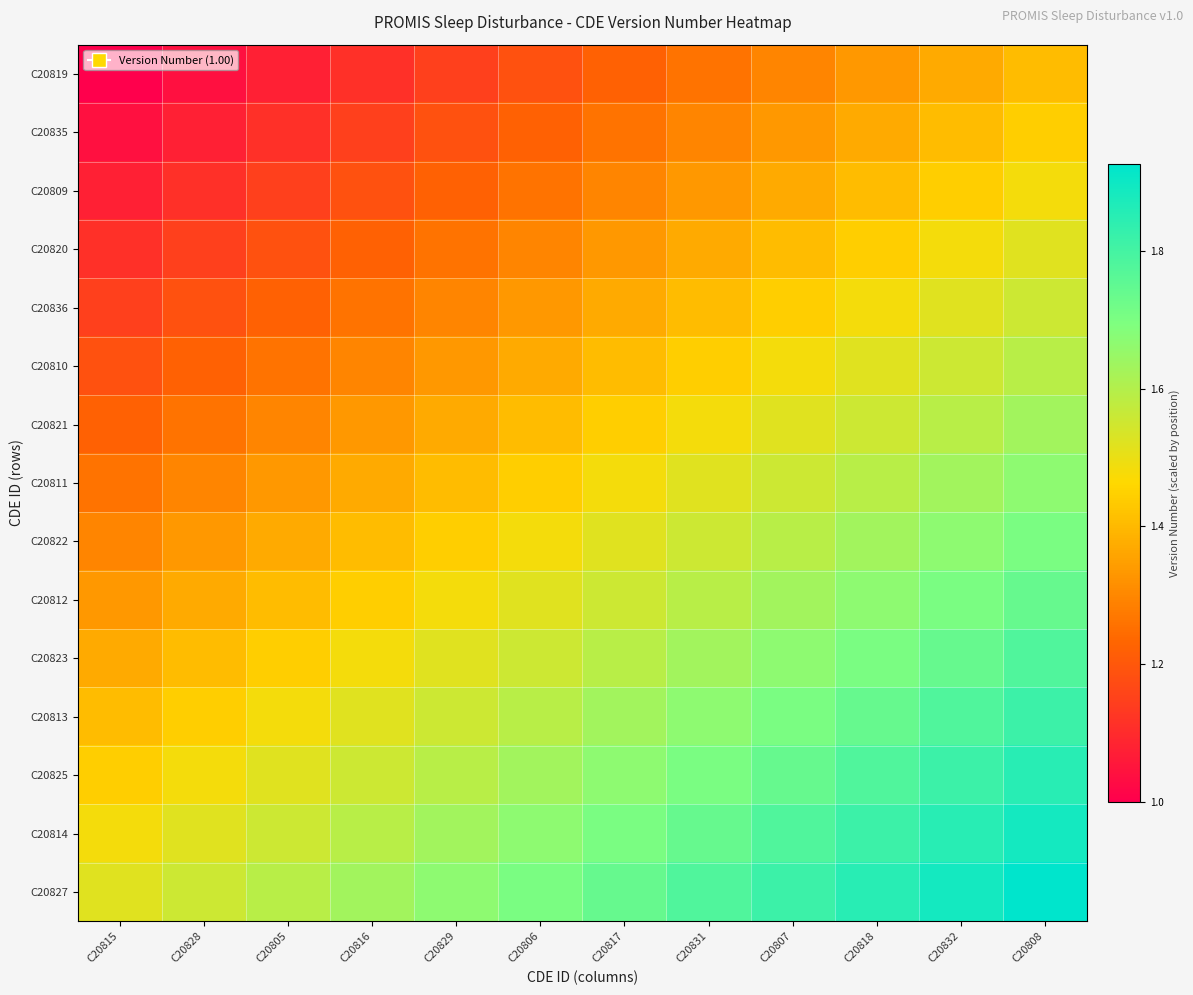

Reading right to left, what are all the values shown in this chart?

C20819: C20808=1.4	C20832=1.4	C20818=1.3	C20807=1.3	C20831=1.3	C20817=1.2	C20806=1.2	C20829=1.1	C20816=1.1	C20805=1.1	C20828=1.0	C20815=1.0
C20835: C20808=1.4	C20832=1.4	C20818=1.4	C20807=1.3	C20831=1.3	C20817=1.3	C20806=1.2	C20829=1.2	C20816=1.1	C20805=1.1	C20828=1.1	C20815=1.0
C20809: C20808=1.5	C20832=1.4	C20818=1.4	C20807=1.4	C20831=1.3	C20817=1.3	C20806=1.3	C20829=1.2	C20816=1.2	C20805=1.1	C20828=1.1	C20815=1.1
C20820: C20808=1.5	C20832=1.5	C20818=1.4	C20807=1.4	C20831=1.4	C20817=1.3	C20806=1.3	C20829=1.3	C20816=1.2	C20805=1.2	C20828=1.1	C20815=1.1
C20836: C20808=1.6	C20832=1.5	C20818=1.5	C20807=1.4	C20831=1.4	C20817=1.4	C20806=1.3	C20829=1.3	C20816=1.3	C20805=1.2	C20828=1.2	C20815=1.1
C20810: C20808=1.6	C20832=1.6	C20818=1.5	C20807=1.5	C20831=1.4	C20817=1.4	C20806=1.4	C20829=1.3	C20816=1.3	C20805=1.3	C20828=1.2	C20815=1.2
C20821: C20808=1.6	C20832=1.6	C20818=1.6	C20807=1.5	C20831=1.5	C20817=1.4	C20806=1.4	C20829=1.4	C20816=1.3	C20805=1.3	C20828=1.3	C20815=1.2
C20811: C20808=1.7	C20832=1.6	C20818=1.6	C20807=1.6	C20831=1.5	C20817=1.5	C20806=1.4	C20829=1.4	C20816=1.4	C20805=1.3	C20828=1.3	C20815=1.3
C20822: C20808=1.7	C20832=1.7	C20818=1.6	C20807=1.6	C20831=1.6	C20817=1.5	C20806=1.5	C20829=1.4	C20816=1.4	C20805=1.4	C20828=1.3	C20815=1.3
C20812: C20808=1.7	C20832=1.7	C20818=1.7	C20807=1.6	C20831=1.6	C20817=1.6	C20806=1.5	C20829=1.5	C20816=1.4	C20805=1.4	C20828=1.4	C20815=1.3
C20823: C20808=1.8	C20832=1.7	C20818=1.7	C20807=1.7	C20831=1.6	C20817=1.6	C20806=1.6	C20829=1.5	C20816=1.5	C20805=1.4	C20828=1.4	C20815=1.4
C20813: C20808=1.8	C20832=1.8	C20818=1.7	C20807=1.7	C20831=1.7	C20817=1.6	C20806=1.6	C20829=1.6	C20816=1.5	C20805=1.5	C20828=1.4	C20815=1.4
C20825: C20808=1.9	C20832=1.8	C20818=1.8	C20807=1.7	C20831=1.7	C20817=1.7	C20806=1.6	C20829=1.6	C20816=1.6	C20805=1.5	C20828=1.5	C20815=1.4
C20814: C20808=1.9	C20832=1.9	C20818=1.8	C20807=1.8	C20831=1.7	C20817=1.7	C20806=1.7	C20829=1.6	C20816=1.6	C20805=1.6	C20828=1.5	C20815=1.5
C20827: C20808=1.9	C20832=1.9	C20818=1.9	C20807=1.8	C20831=1.8	C20817=1.7	C20806=1.7	C20829=1.7	C20816=1.6	C20805=1.6	C20828=1.6	C20815=1.5